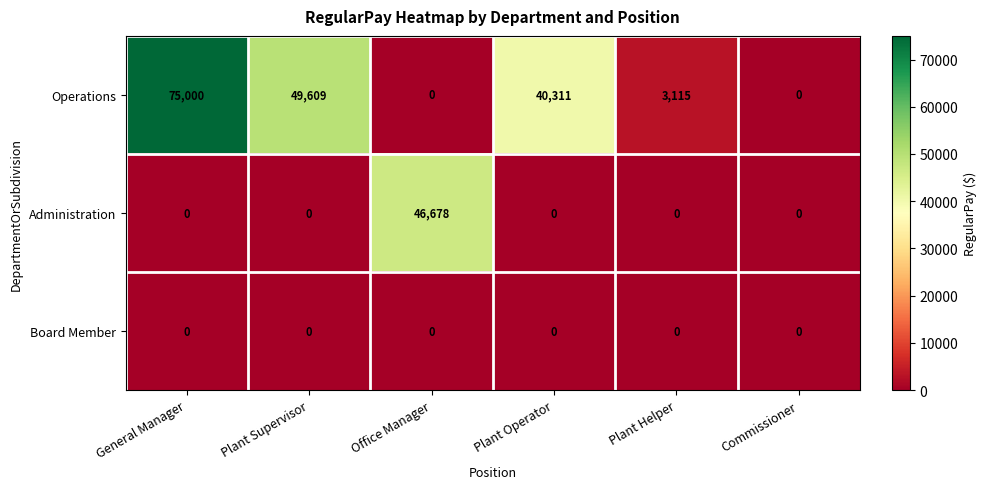

What is the greatest value displayed?

75000